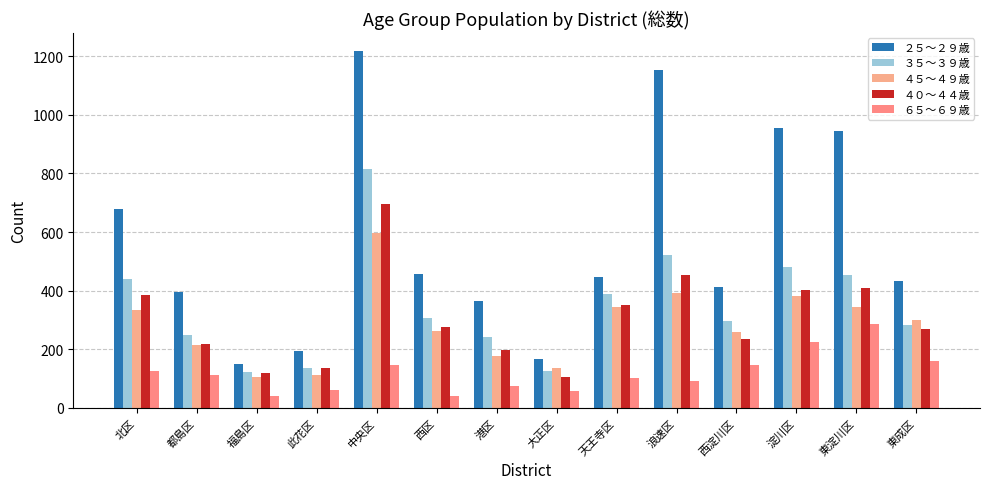

List the series in order of their peak value, lowest first.

６５～６９歳, ４５～４９歳, ４０～４４歳, ３５～３９歳, ２５～２９歳